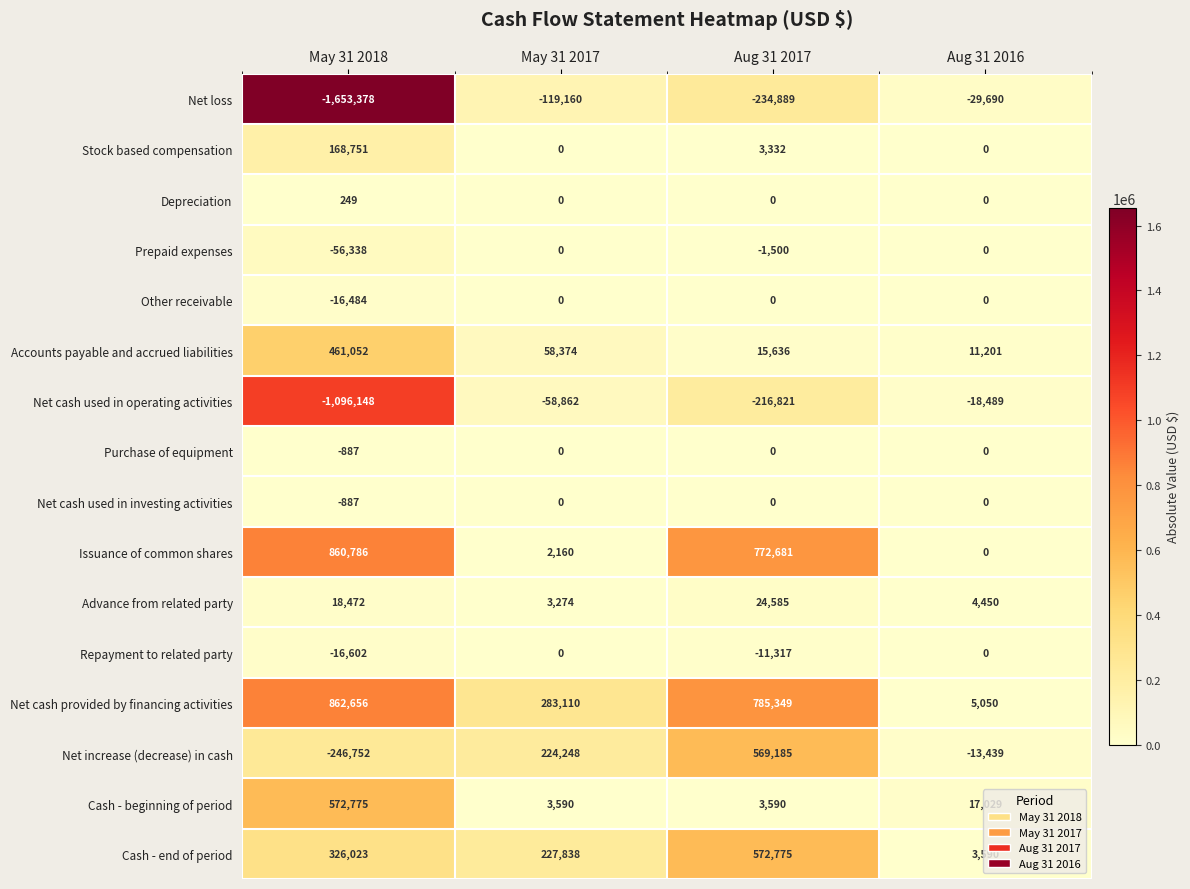

At how many categories does at least one series exceed 70659?

3